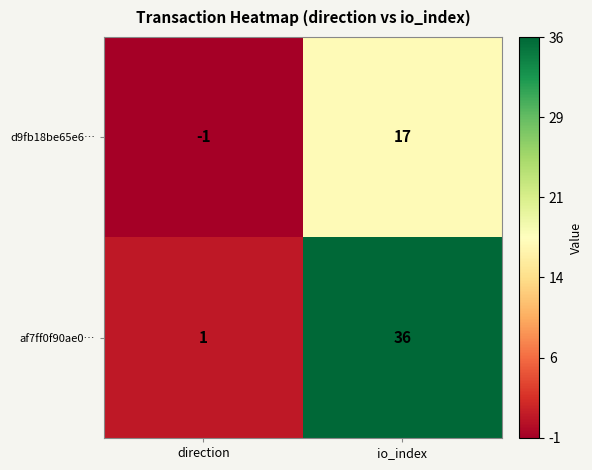

At io_index, list the series in order from smallest to largest.

d9fb18be65e6…, af7ff0f90ae0…